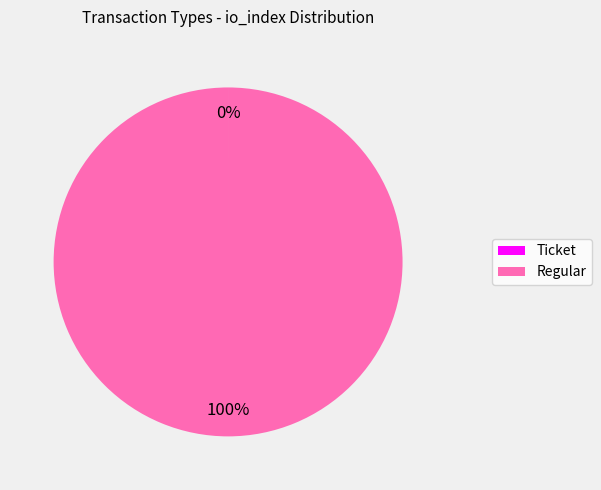

To the nearest percent, what is the difference between the largest and smallest slice percentages?

100%